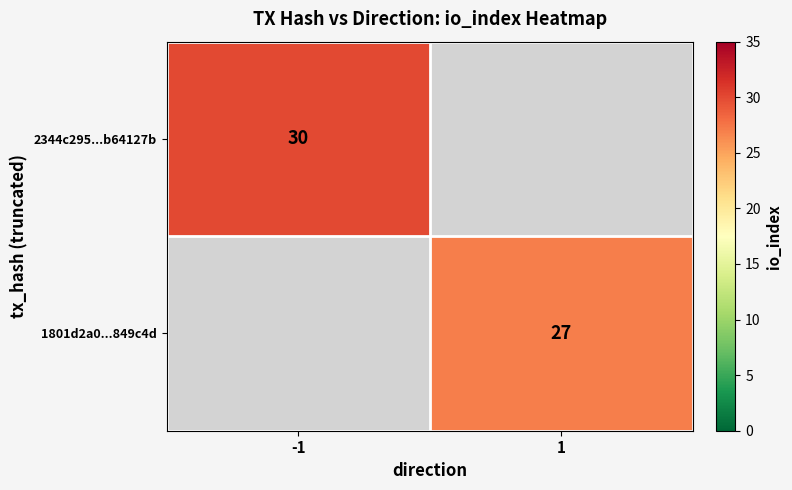

The value of 2344c295...b64127b at -1 is 30. True or false?

True